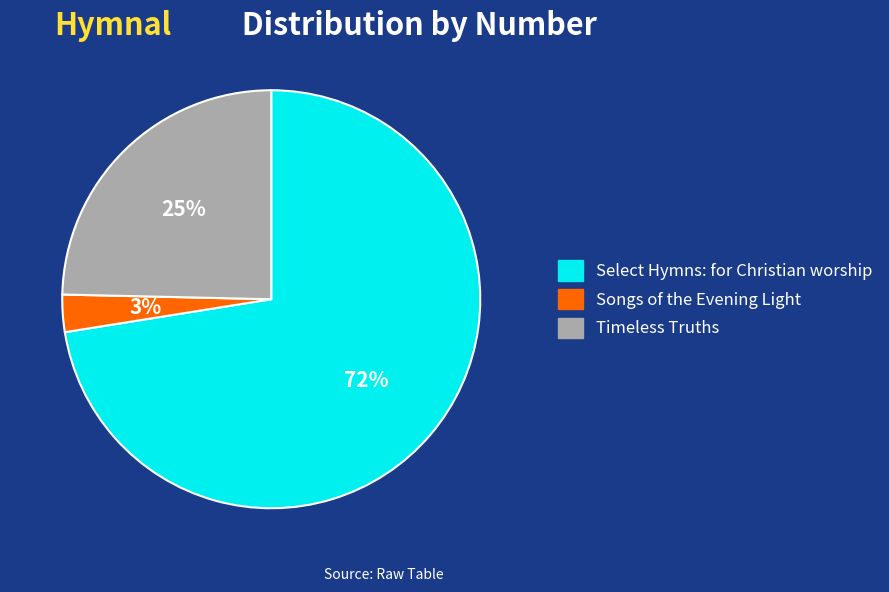

Is it true that Timeless Truths is 25% of the pie?

True